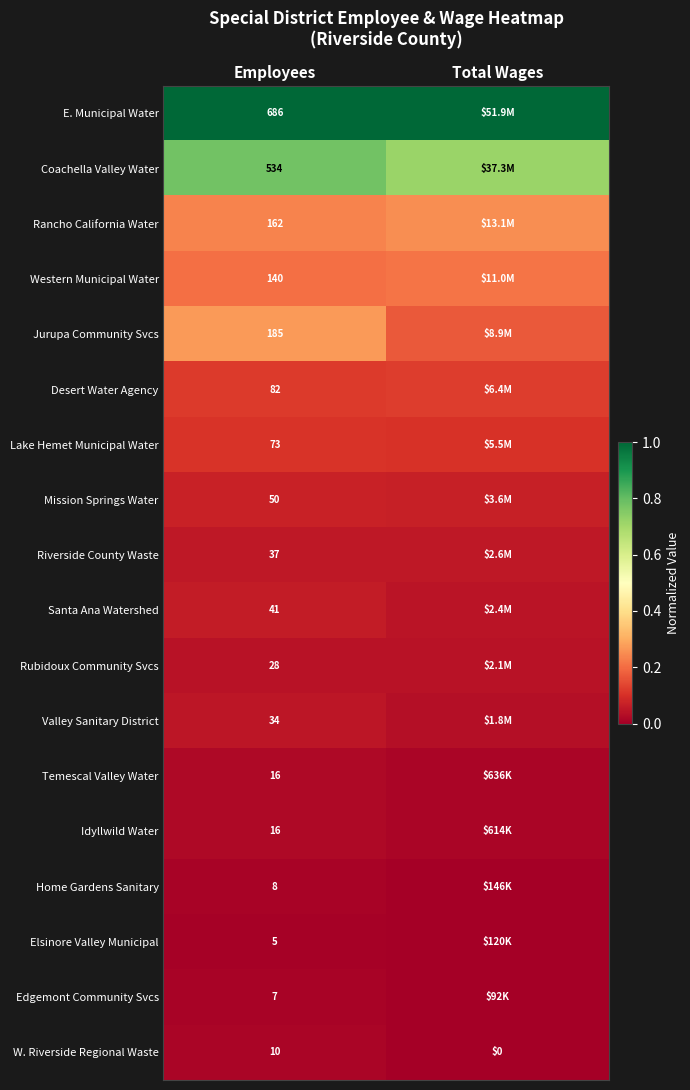

Is the value of E. Municipal Water at Employees greater than the value of Western Municipal Water at Employees?

Yes